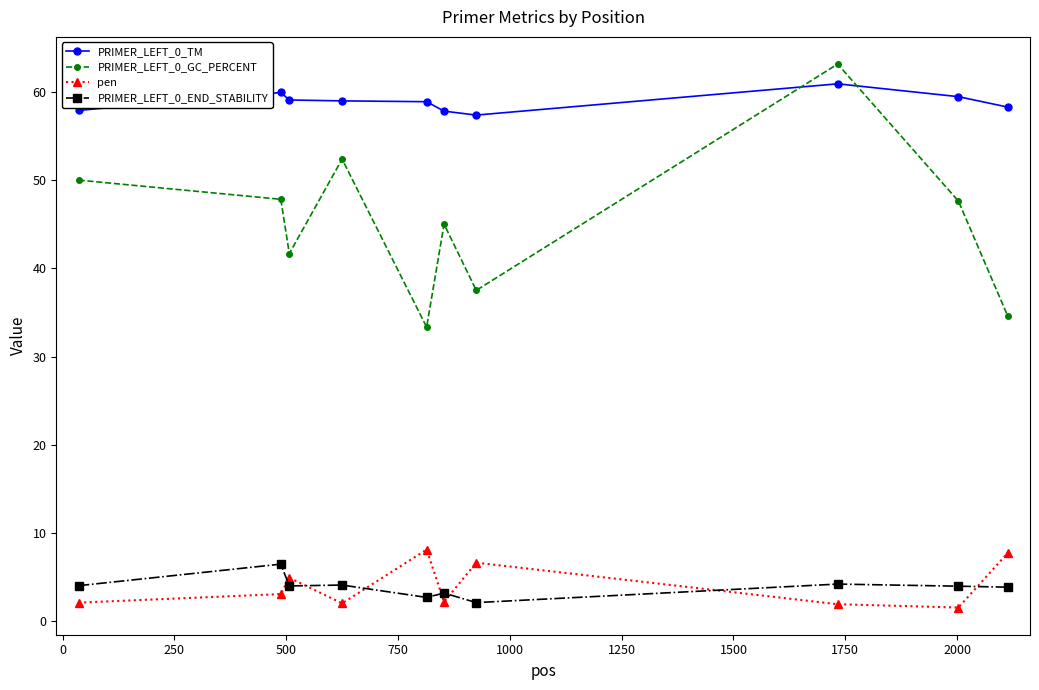

What is the difference between the second highest and second lowest values in the PRIMER_LEFT_0_END_STABILITY series?

1.5